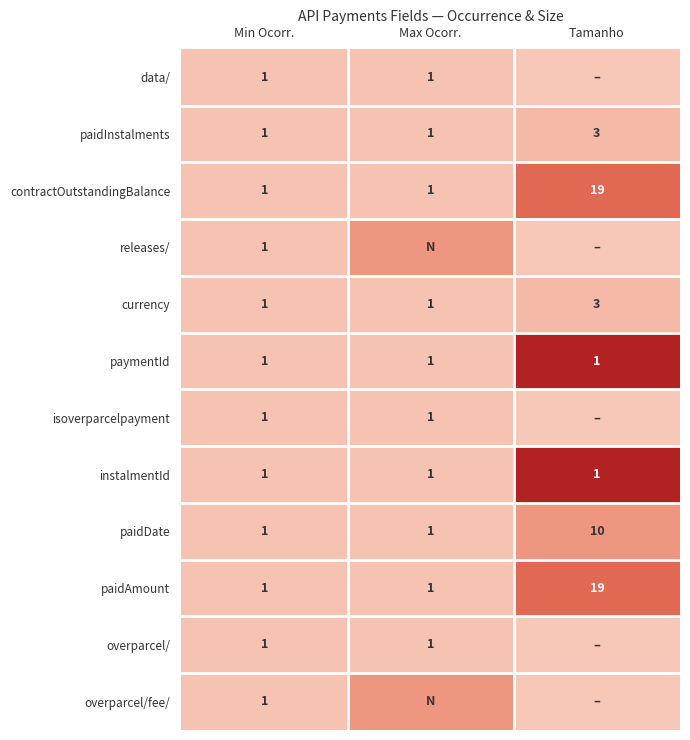

At how many categories does at least one series exceed 24?

1